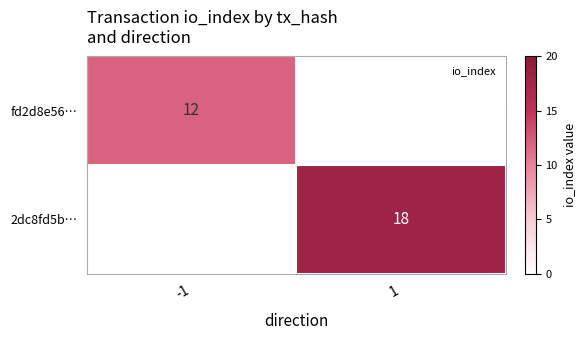

True or false: 2dc8fd5b… has a value of 18 at 1.

True